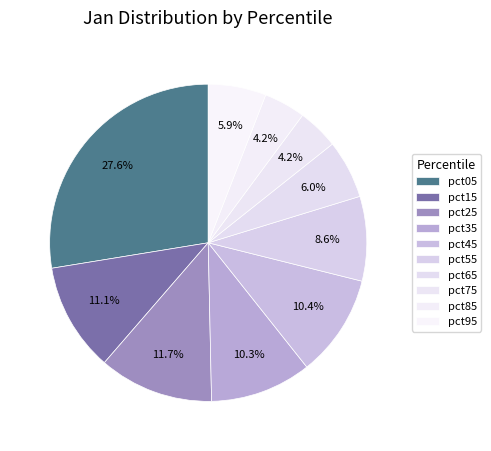

Is there a majority slice in this chart?

No